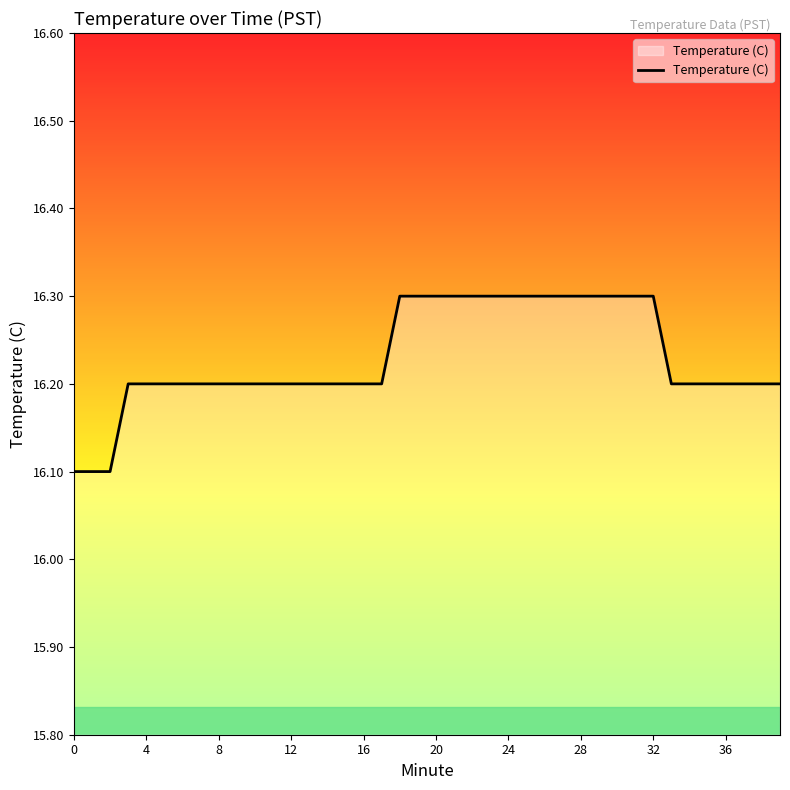

What is the smallest value displayed?

16.1